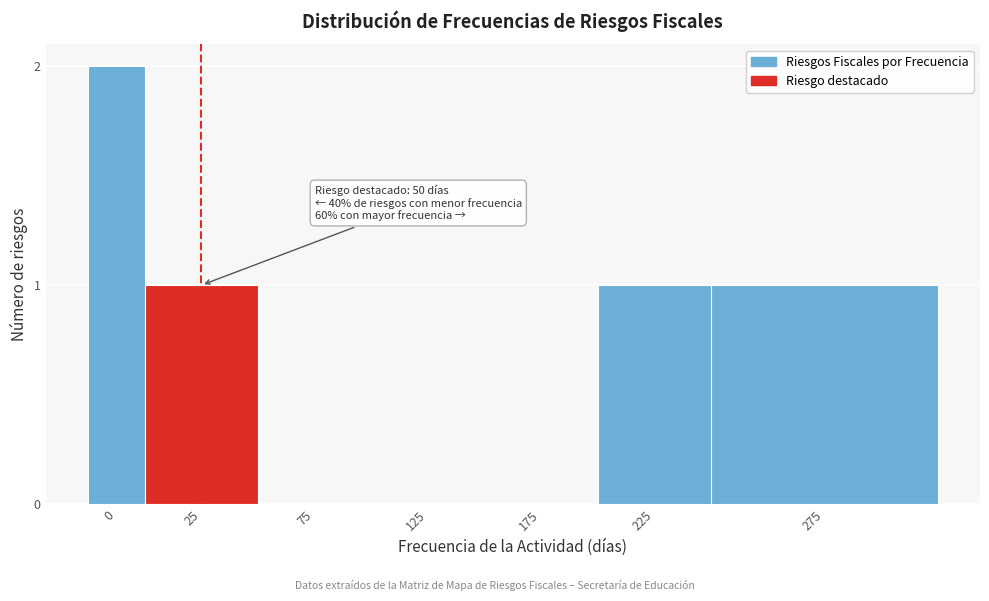

Reading right to left, list all the values displayed in this chart.

275=1	225=1	175=0	125=0	75=0	25=1	0=2